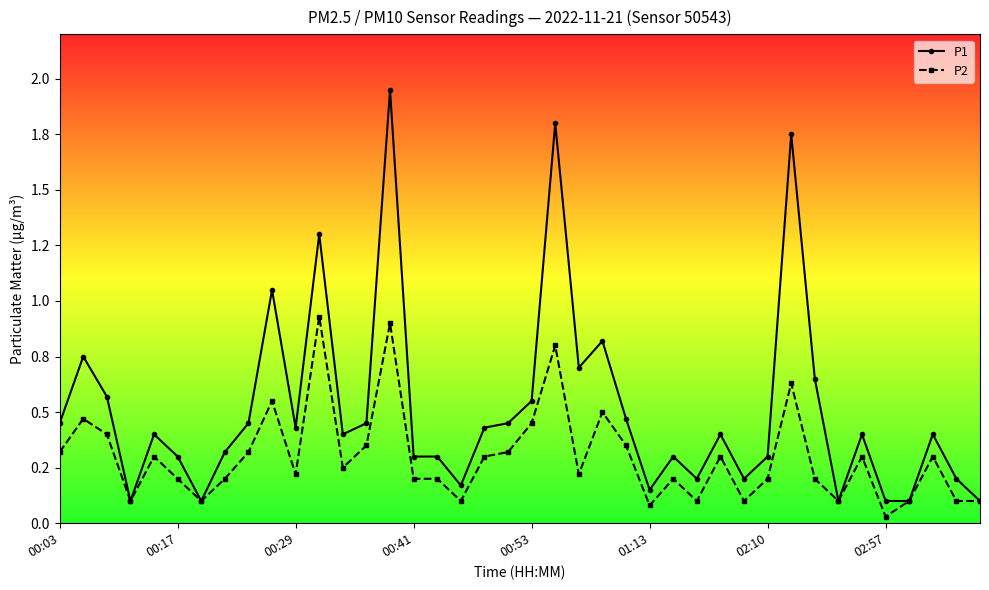

Does the chart have visible grid lines?

No